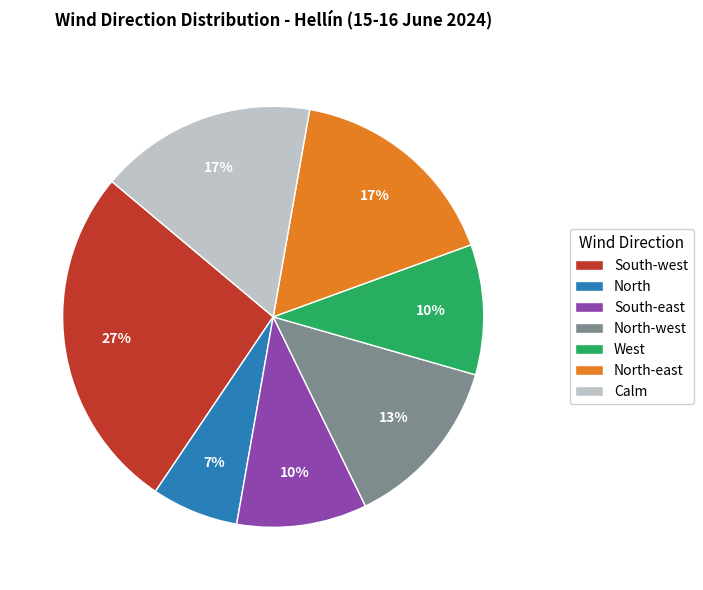

What percentage is the Calm slice, to the nearest percent?

17%